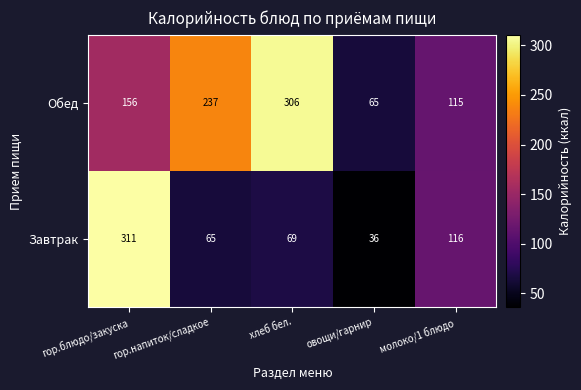

What is the difference between the highest and lowest values at гор.блюдо/закуска?

155